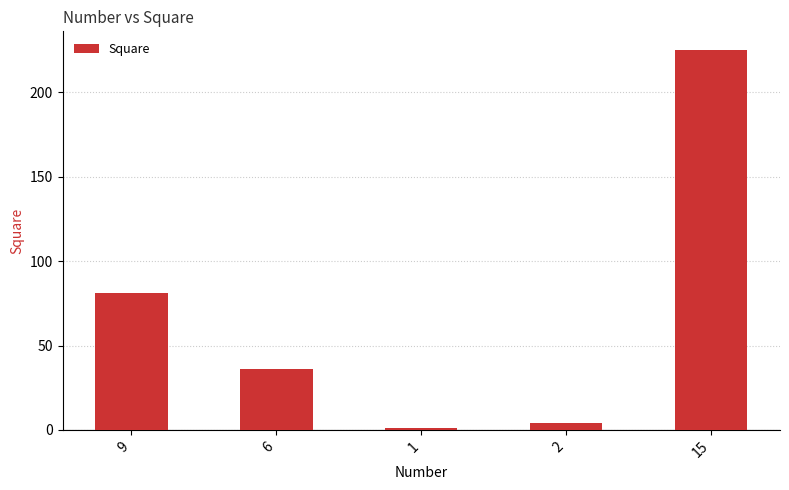

What position from the left is 6?

2